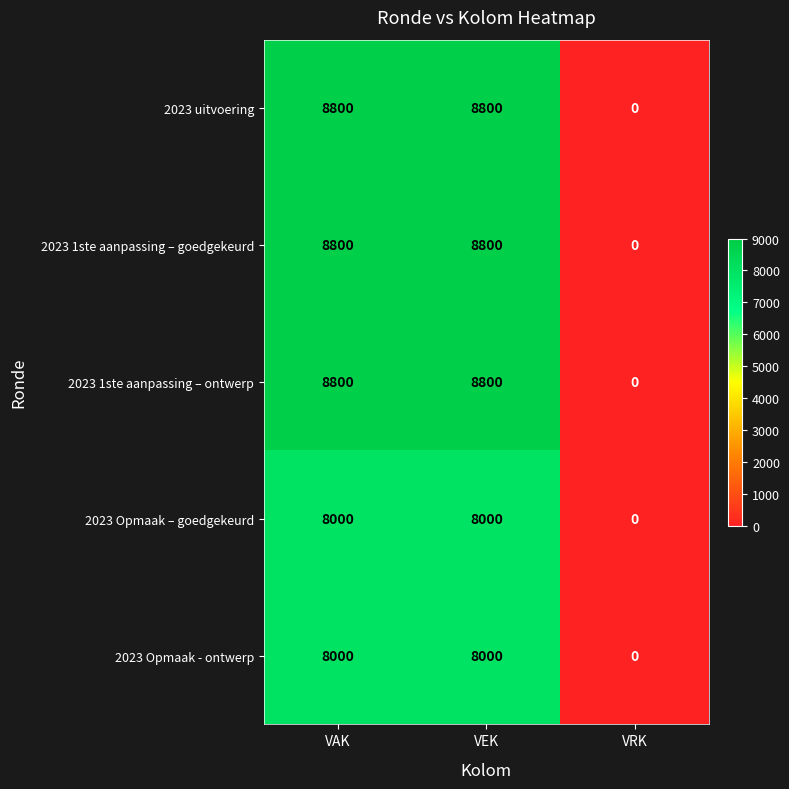

What is the sum of all 2023 Opmaak – goedgekeurd values?

16000